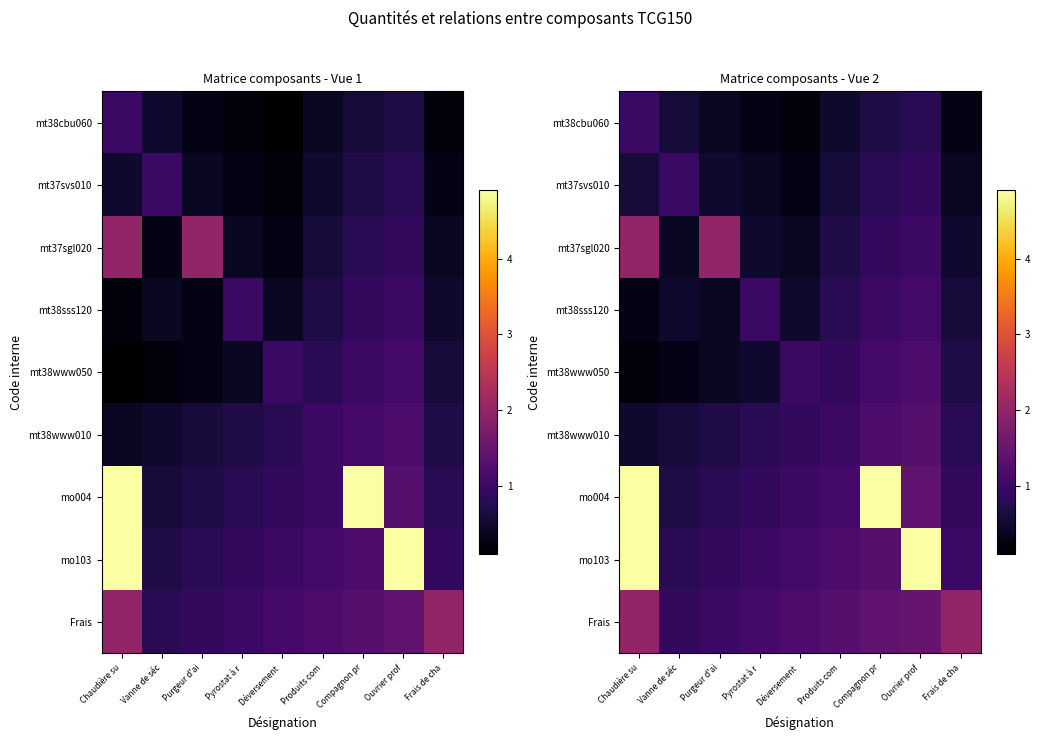

Between Ouvrier prof and Pyrostat à r, which is larger?

Ouvrier prof